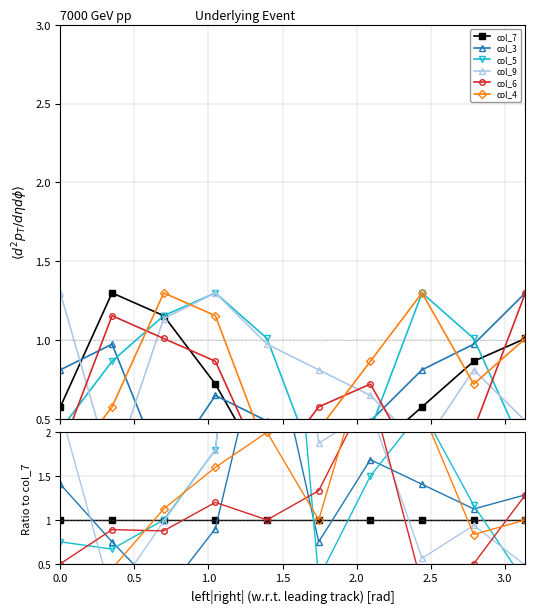

What is the minimum value shown in the chart?

0.1